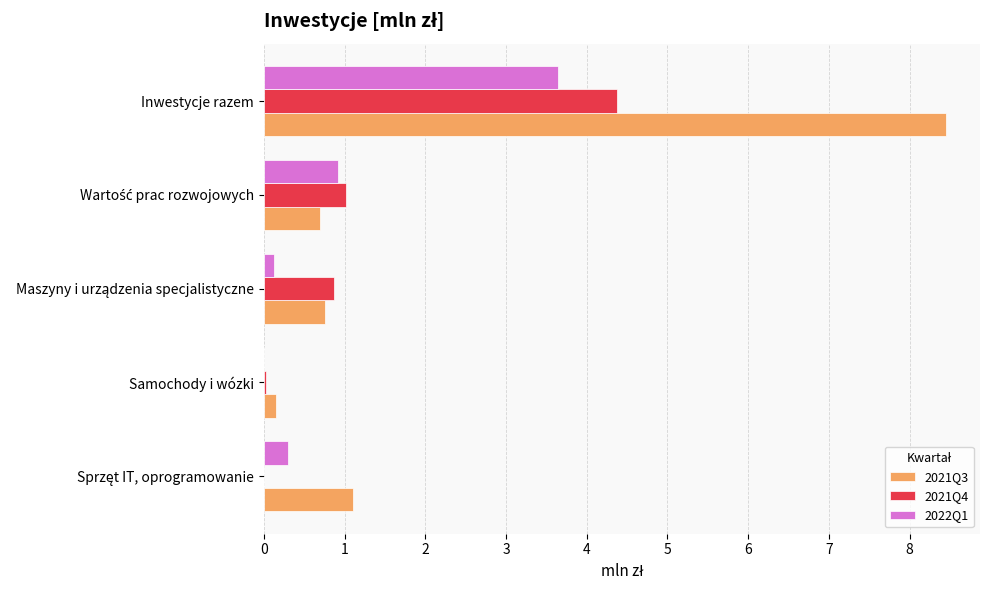

Which category has the highest value in the 2021Q4 series?

Inwestycje razem